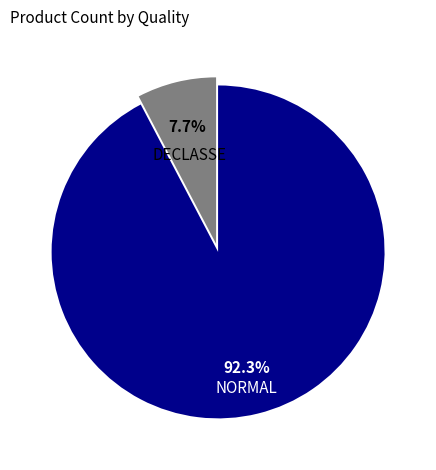

Rank the categories by value from lowest to highest.

DECLASSE, NORMAL